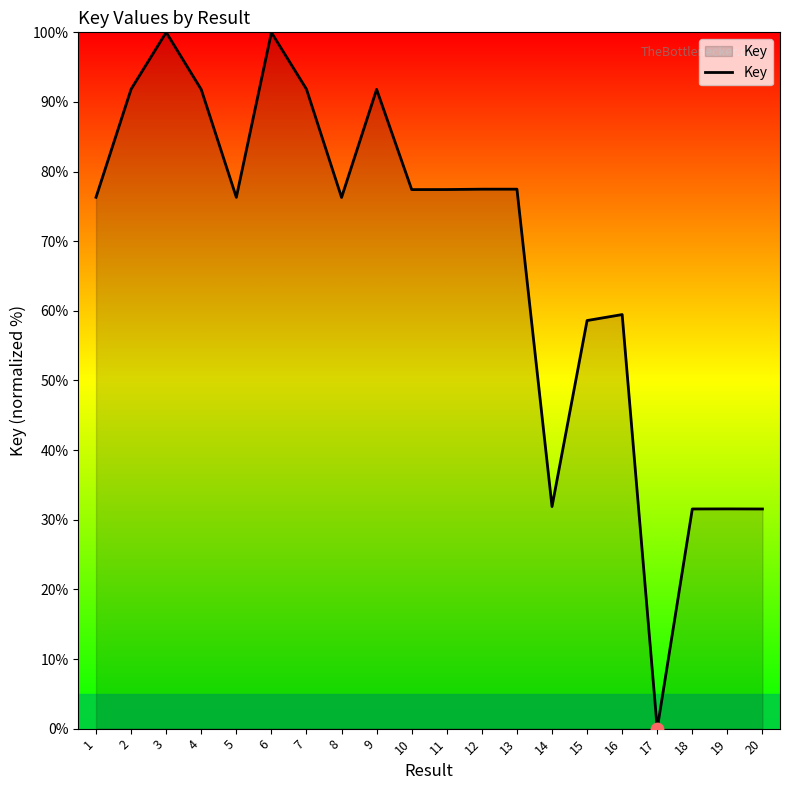

Which has a higher value, 19 or 9?

9